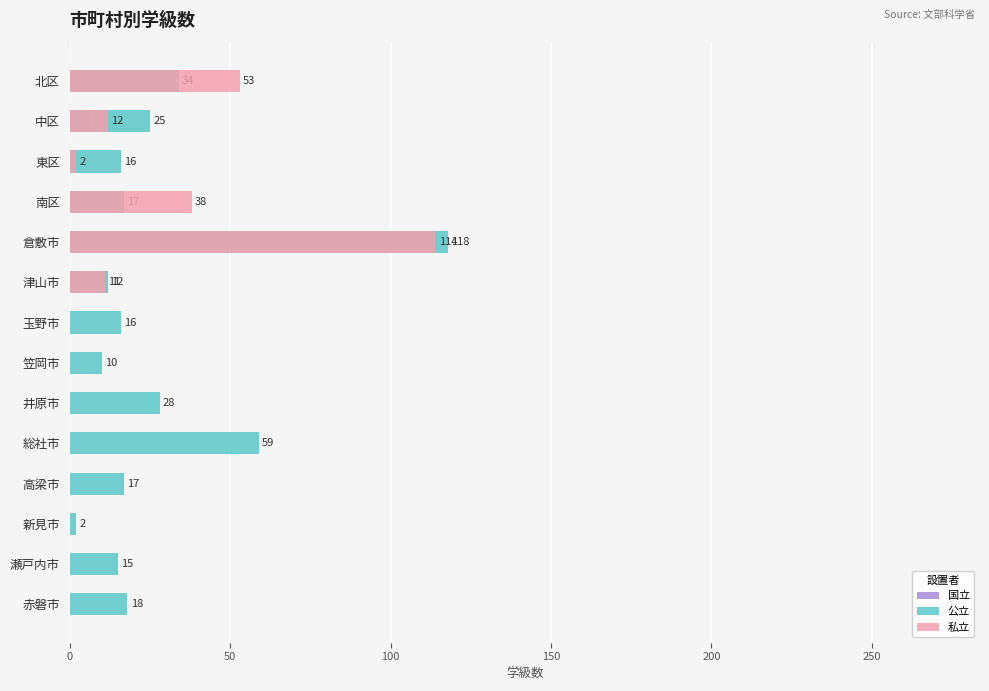

How many groups of bars are there?

14